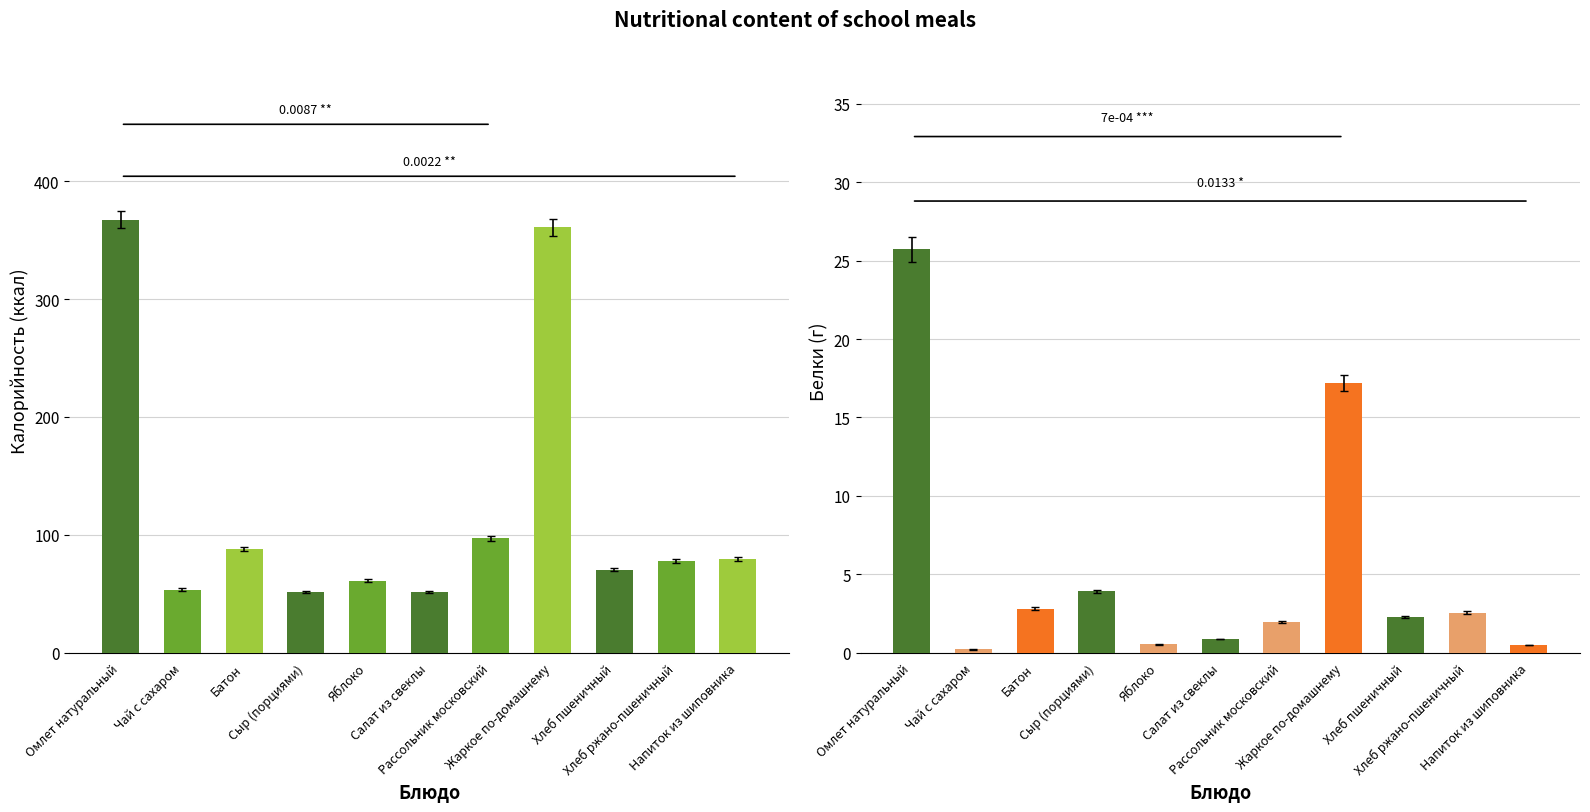

Reading left to right, extract all data points from this chart.

Калорийность: Омлет натуральный=367.6	Чай с сахаром=53.4	Батон=88.0	Сыр (порциями)=51.6	Яблоко=61.1	Салат из свеклы=51.3	Рассольник московский=96.9	Жаркое по-домашнему=360.9	Хлеб пшеничный=70.5	Хлеб ржано-пшеничный=77.7	Напиток из шиповника=79.7
Белки: Омлет натуральный=25.7	Чай с сахаром=0.2	Батон=2.8	Сыр (порциями)=3.9	Яблоко=0.5	Салат из свеклы=0.9	Рассольник московский=2.0	Жаркое по-домашнему=17.2	Хлеб пшеничный=2.3	Хлеб ржано-пшеничный=2.5	Напиток из шиповника=0.5